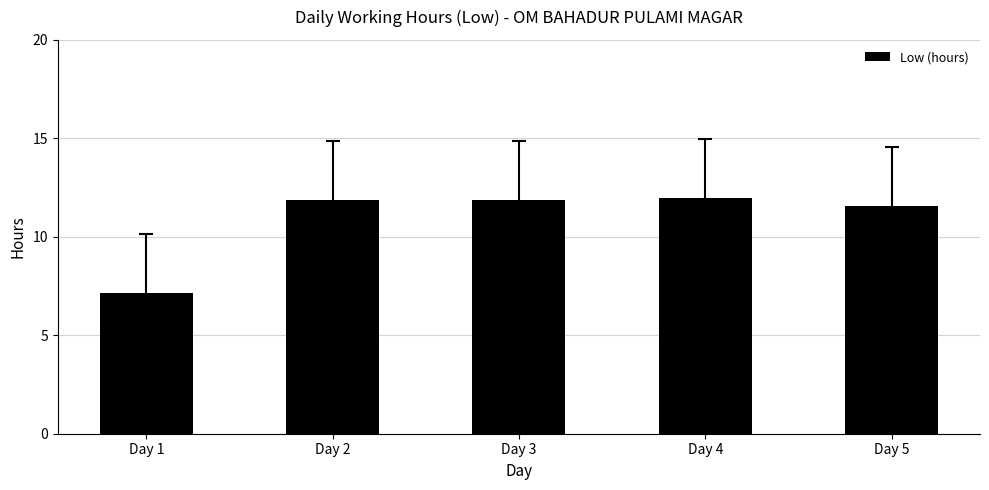

Read the value at Day 4.

12.0